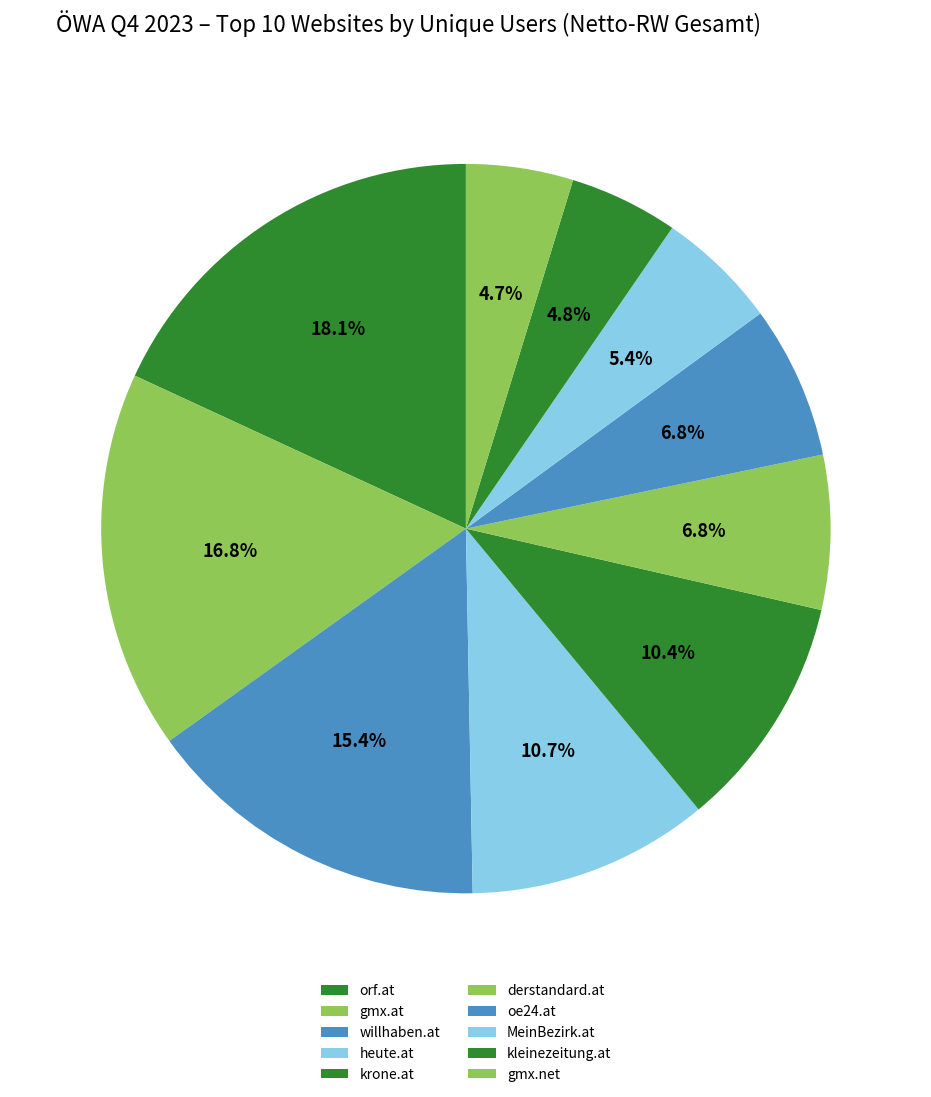

How many segments does this pie chart have?

10